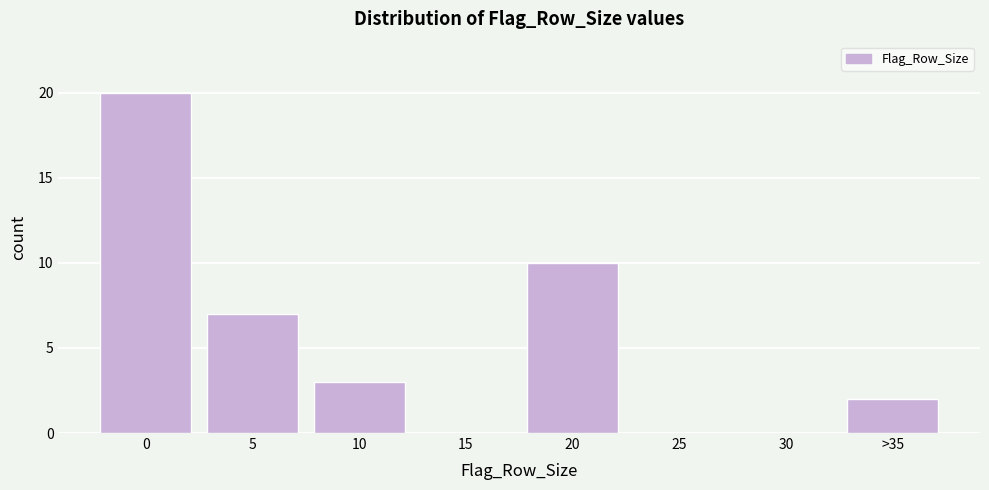

Reading left to right, list all the values displayed in this chart.

0=20	5=7	10=3	15=0	20=10	25=0	30=0	>35=2